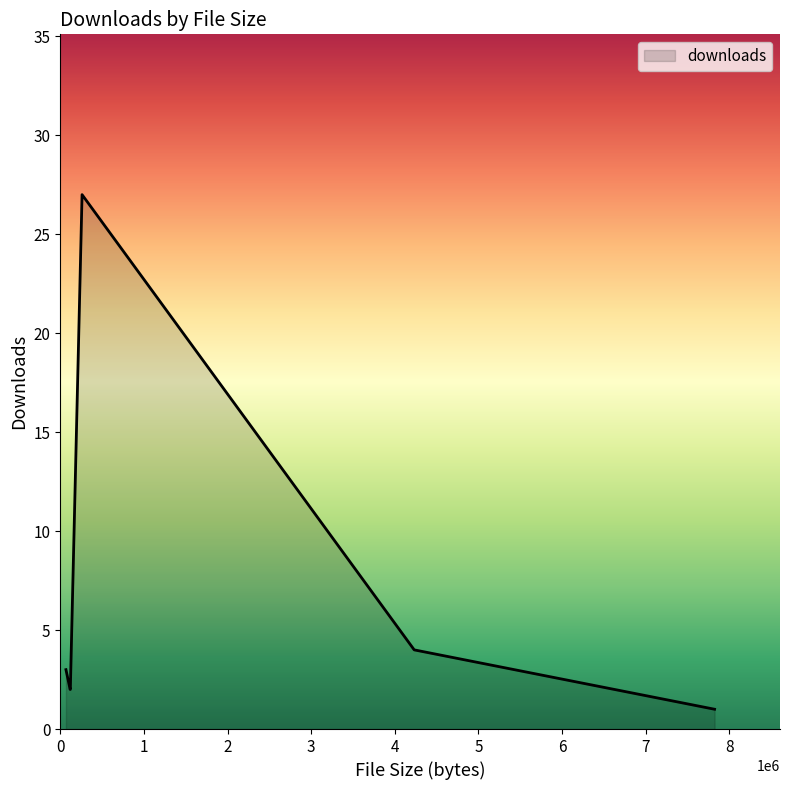

True or false: there are more than 0 points higher than both neighbors.

True